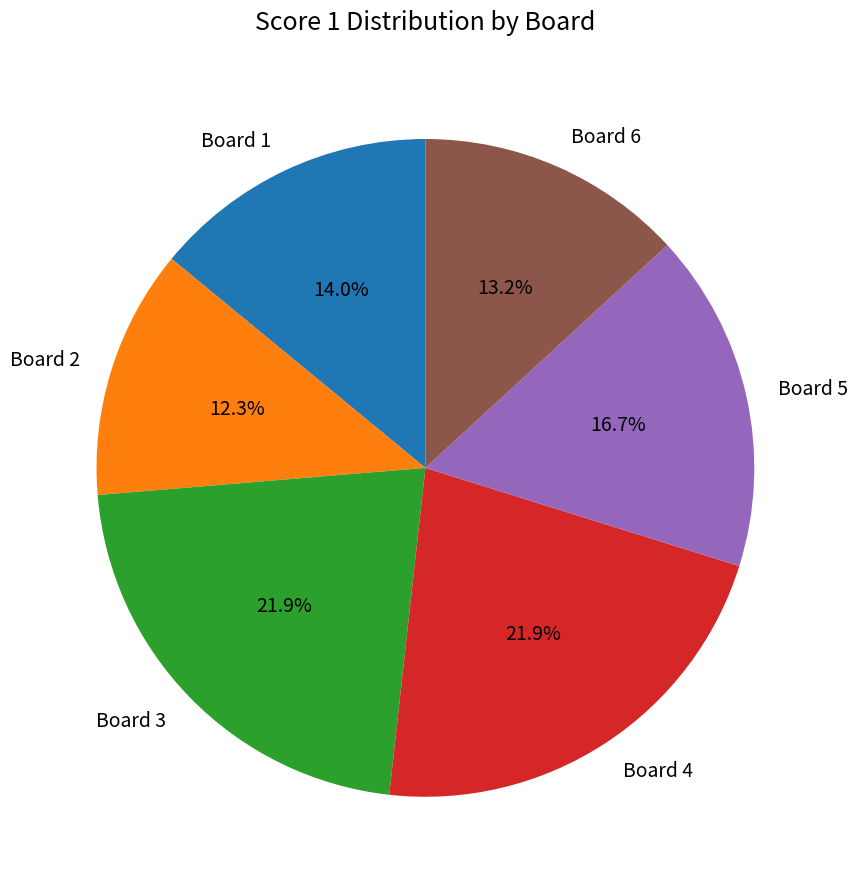

To the nearest percent, what is the average slice percentage?

17%